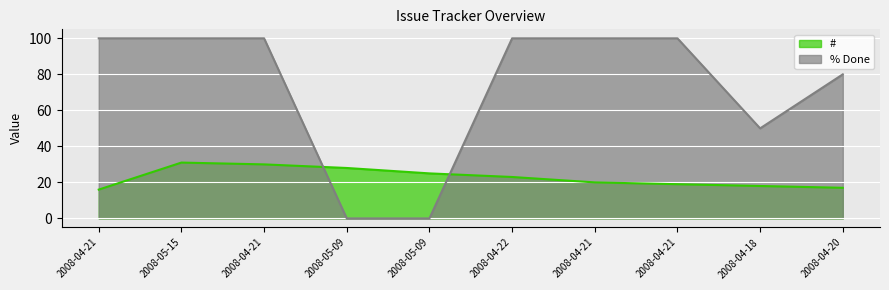

How many data points does each series have?

10